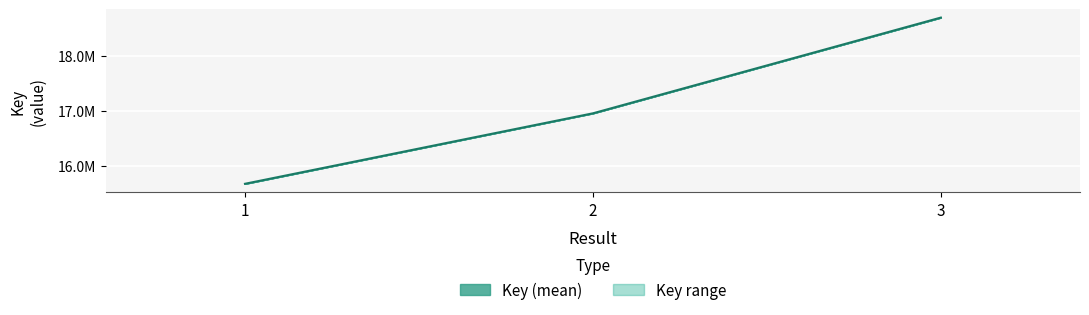

Which category has the lowest value across all series?

1